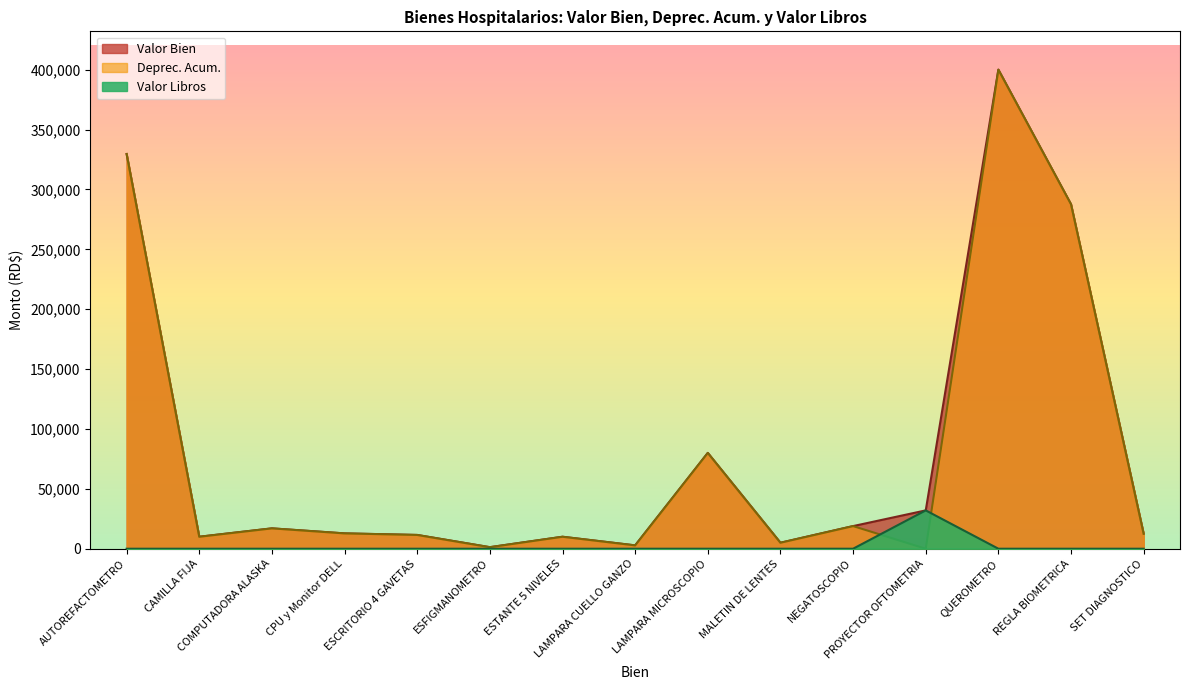

Which has a higher value, PROYECTOR OFTOMETRIA or QUEROMETRO?

QUEROMETRO